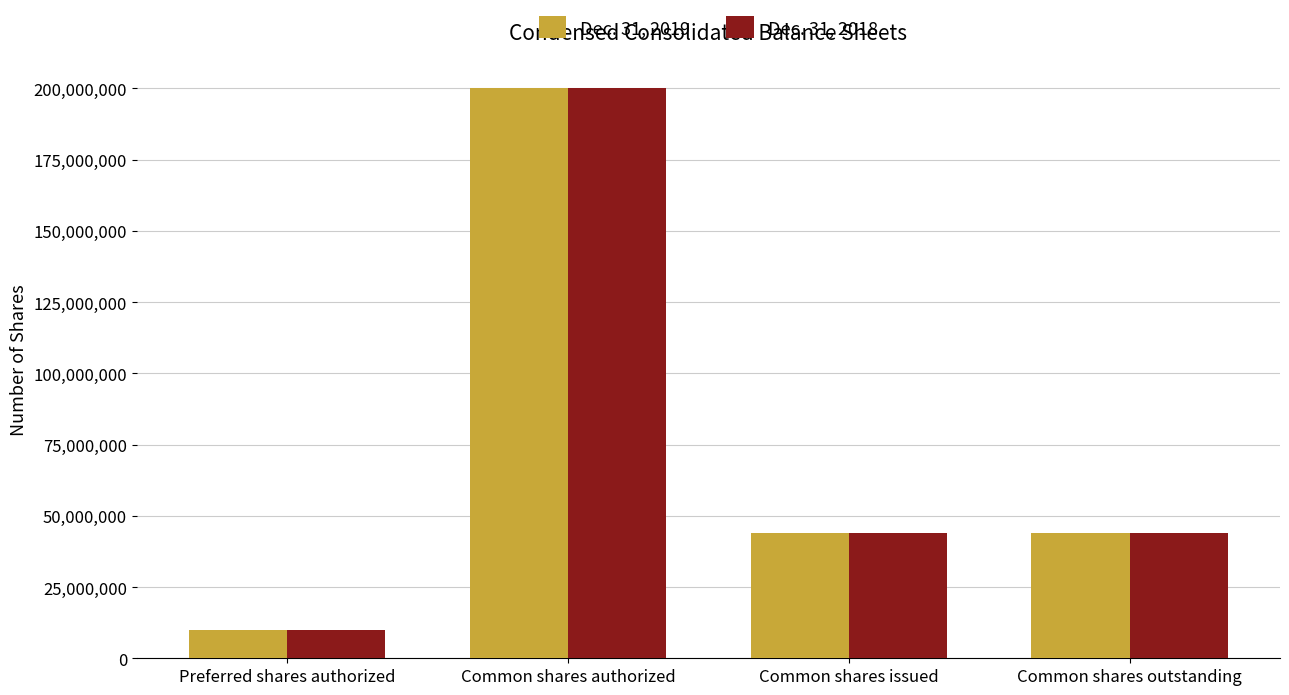

What is the highest value of the Dec. 31, 2018 series?

200000000